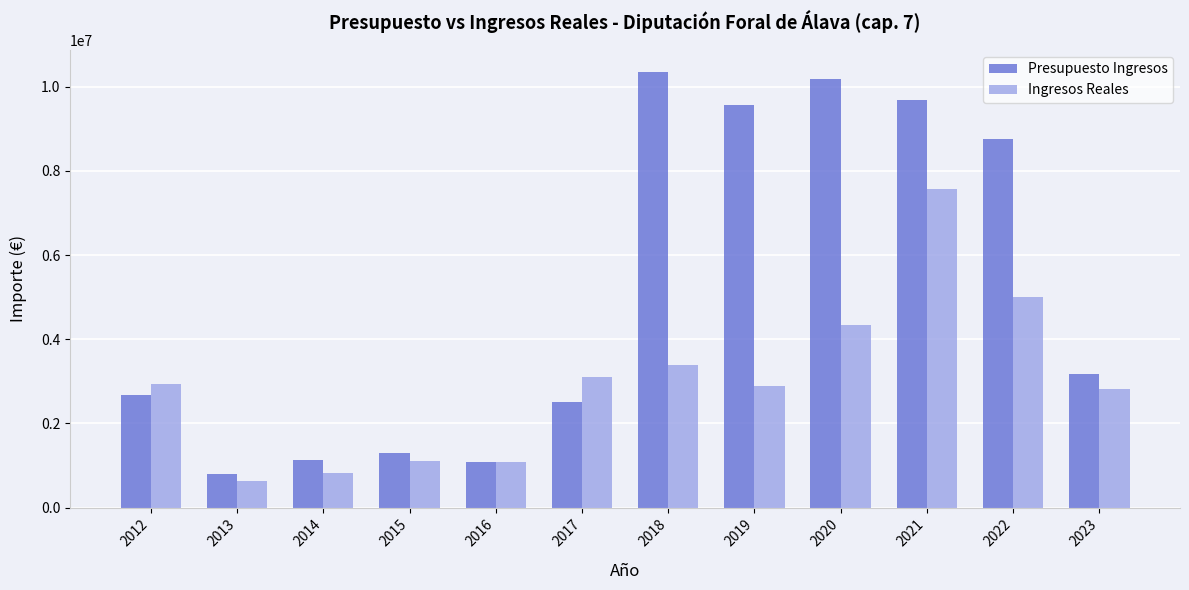

What is the value of the Presupuesto Ingresos bar at the 8th from the left?

9577667.4